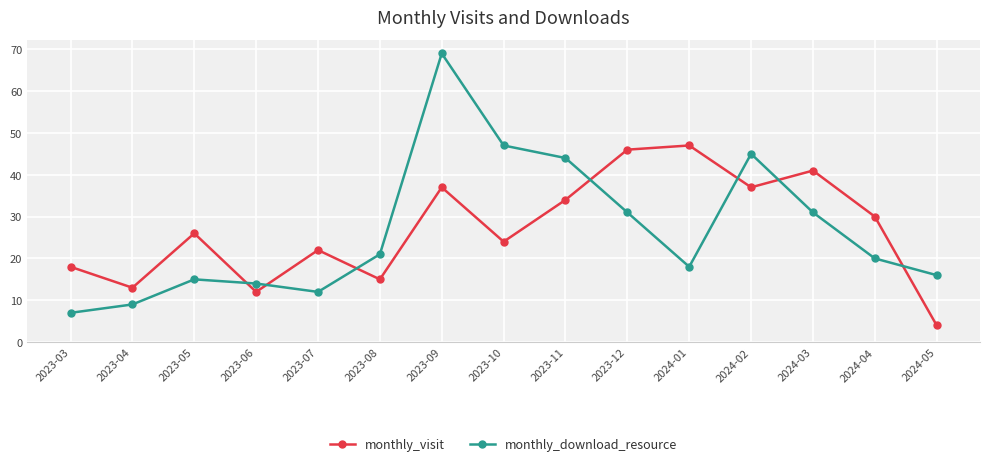

How many values in the monthly_visit series are below 26?

7